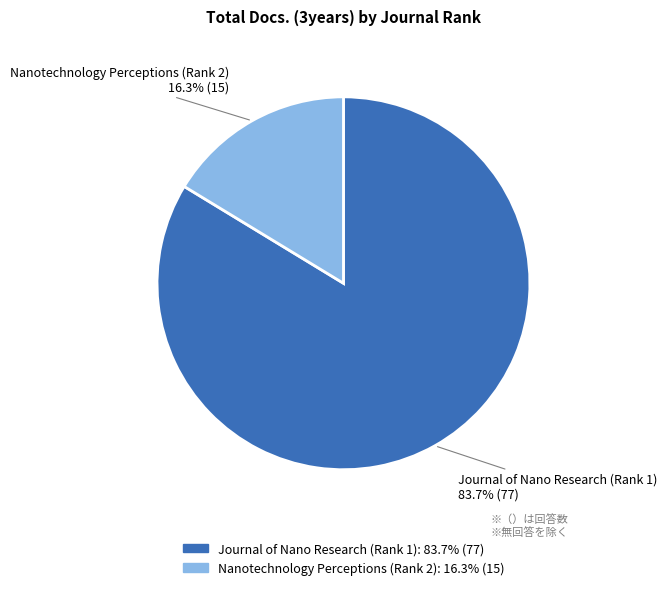

Is it true that Journal of Nano Research (Rank 1) is 76% of the pie?

False